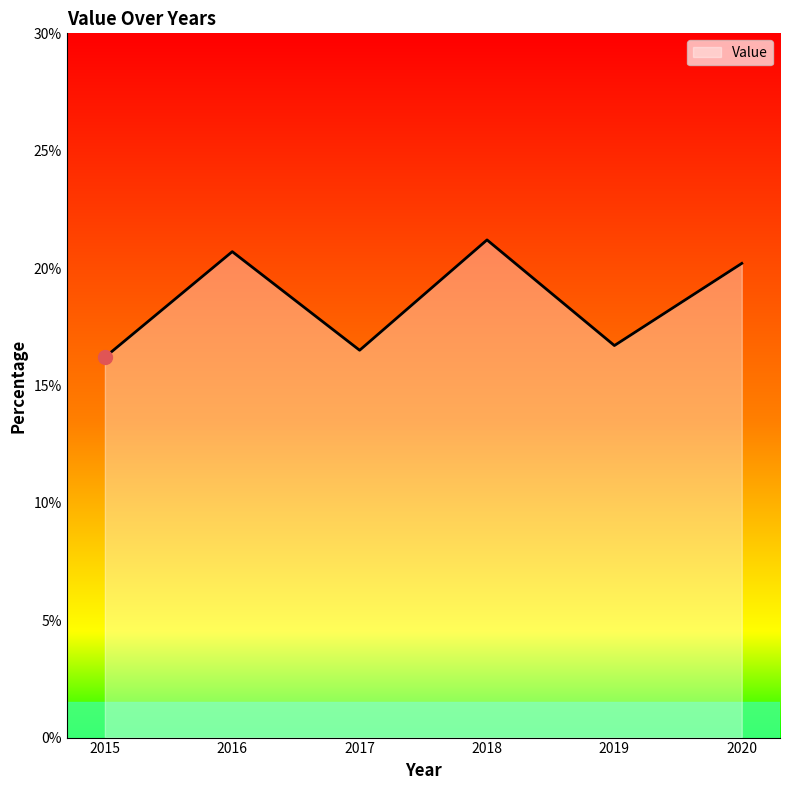

How many distinct data groups are displayed?

1